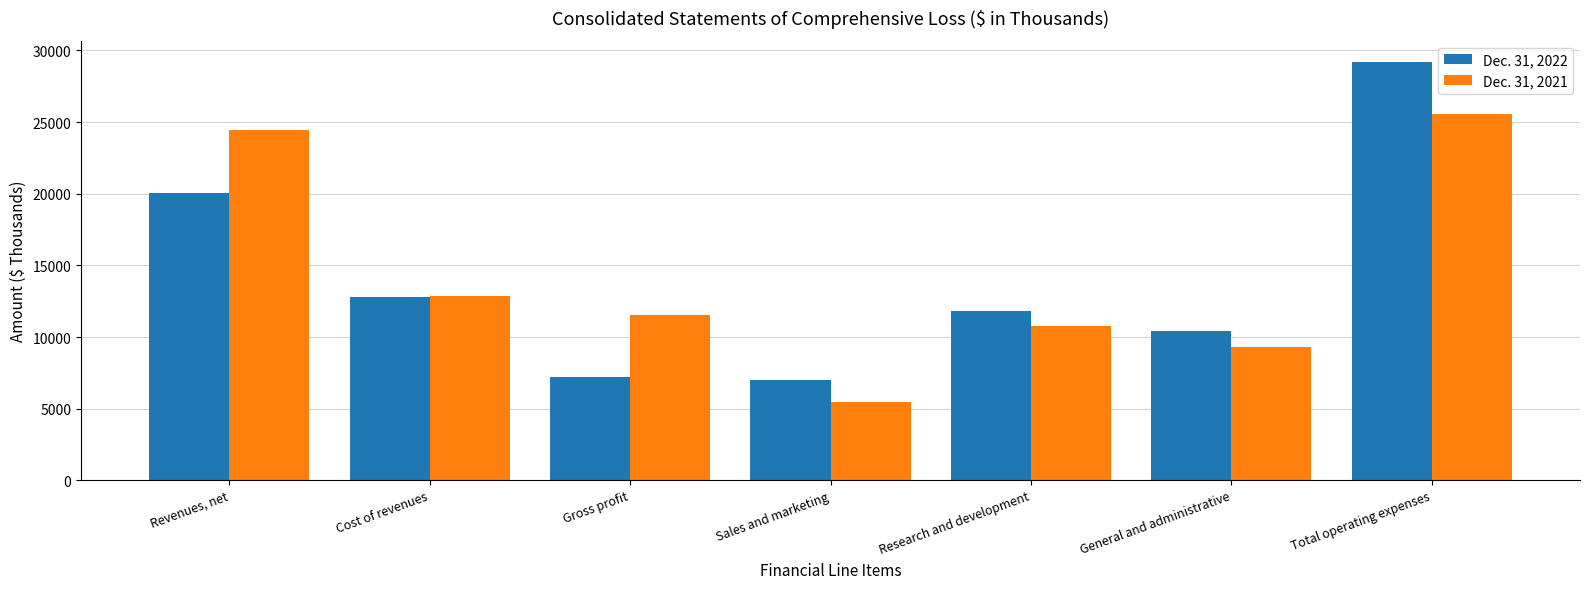

Which series changed the most between Gross profit and Total operating expenses?

Dec. 31, 2022